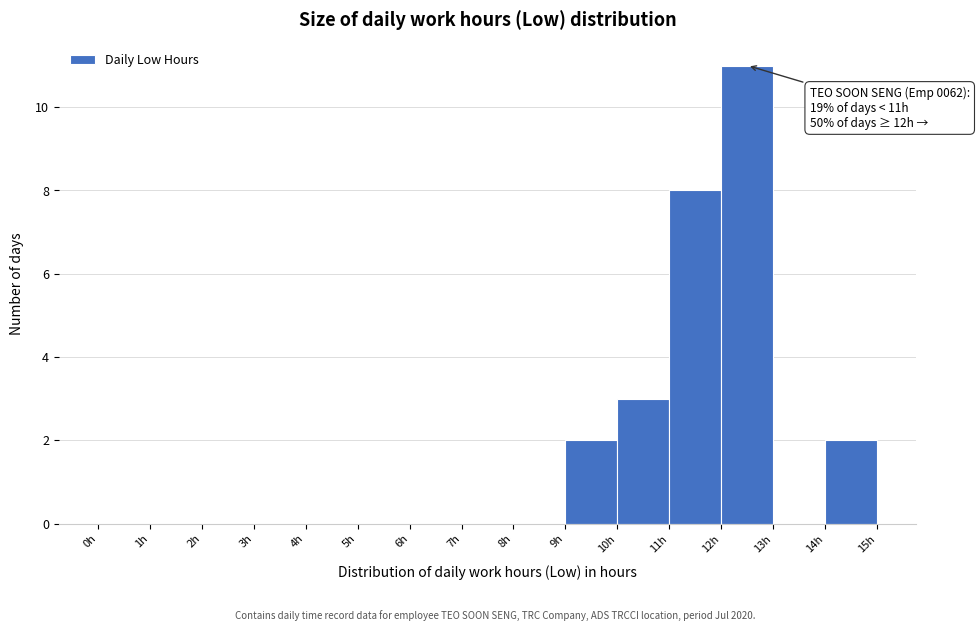

Over which range of the x-axis is the bar tallest?

12 to 13